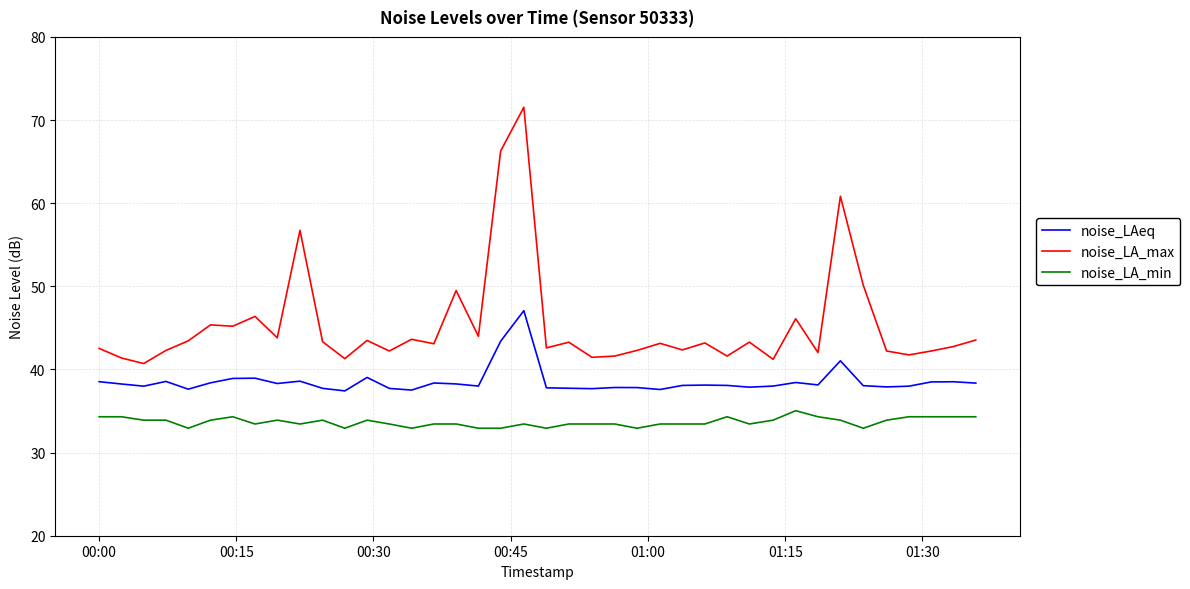

True or false: noise_LAeq and noise_LA_min intersect in this chart.

False